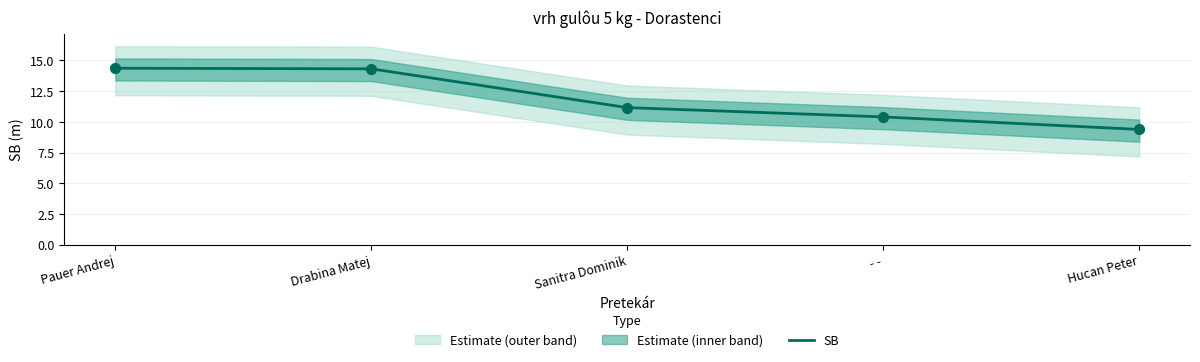

What is the ratio of the value at Sanitra Dominik to the value at Drabina Matej?

0.8